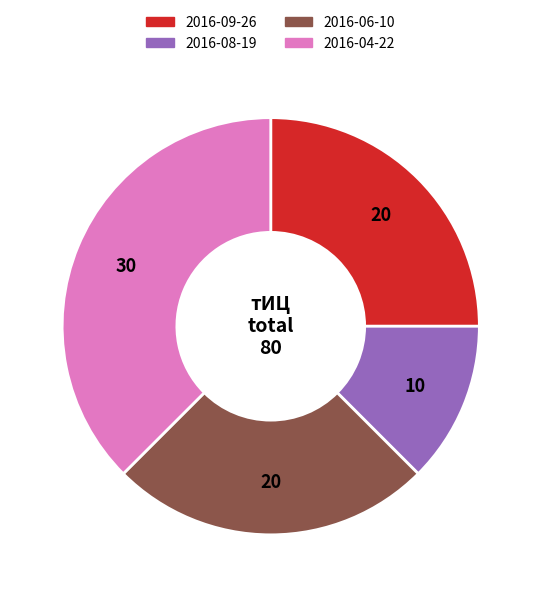

Does any single category account for the majority?

No